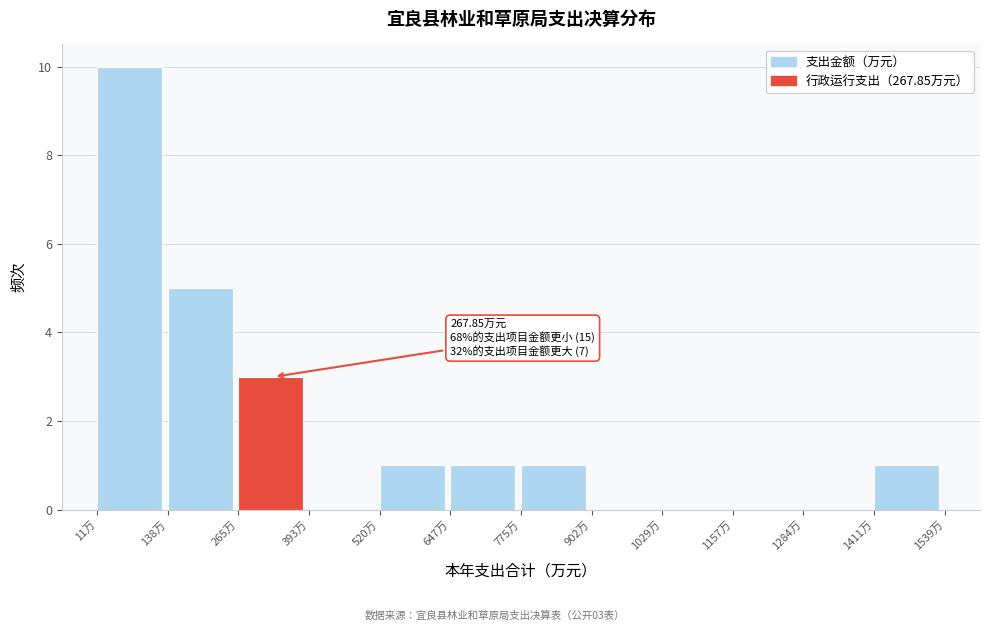

Over which range of the x-axis is the bar tallest?

20 to 140